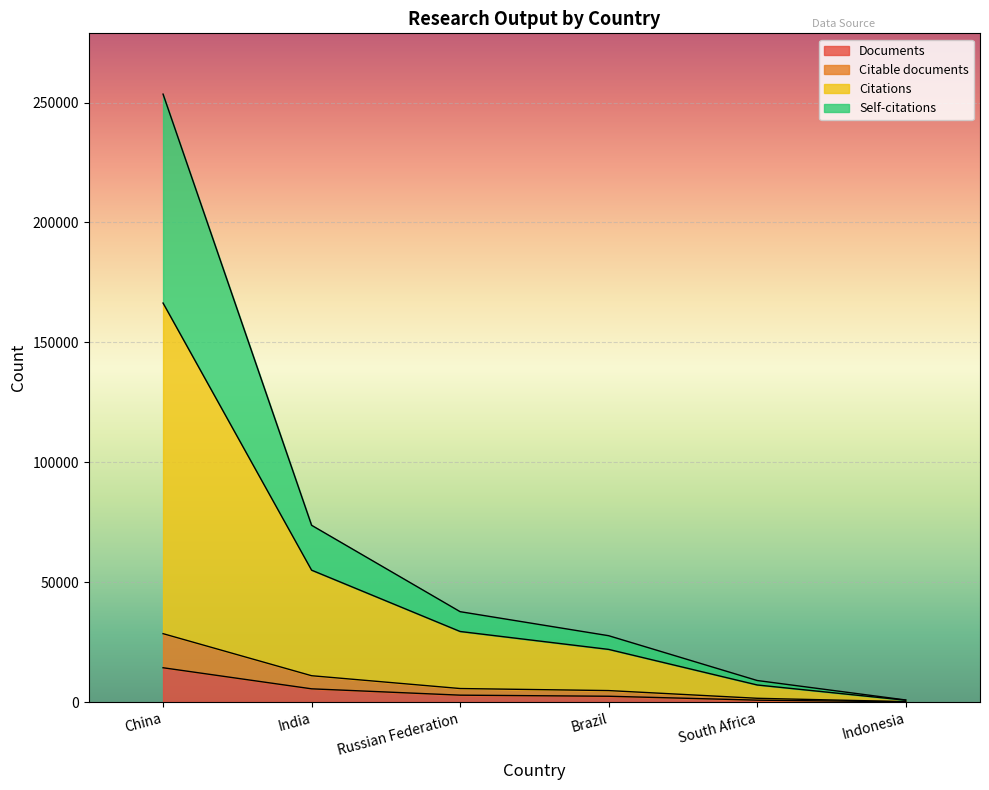

What are all the series names shown in the legend?

Documents, Citable documents, Citations, Self-citations